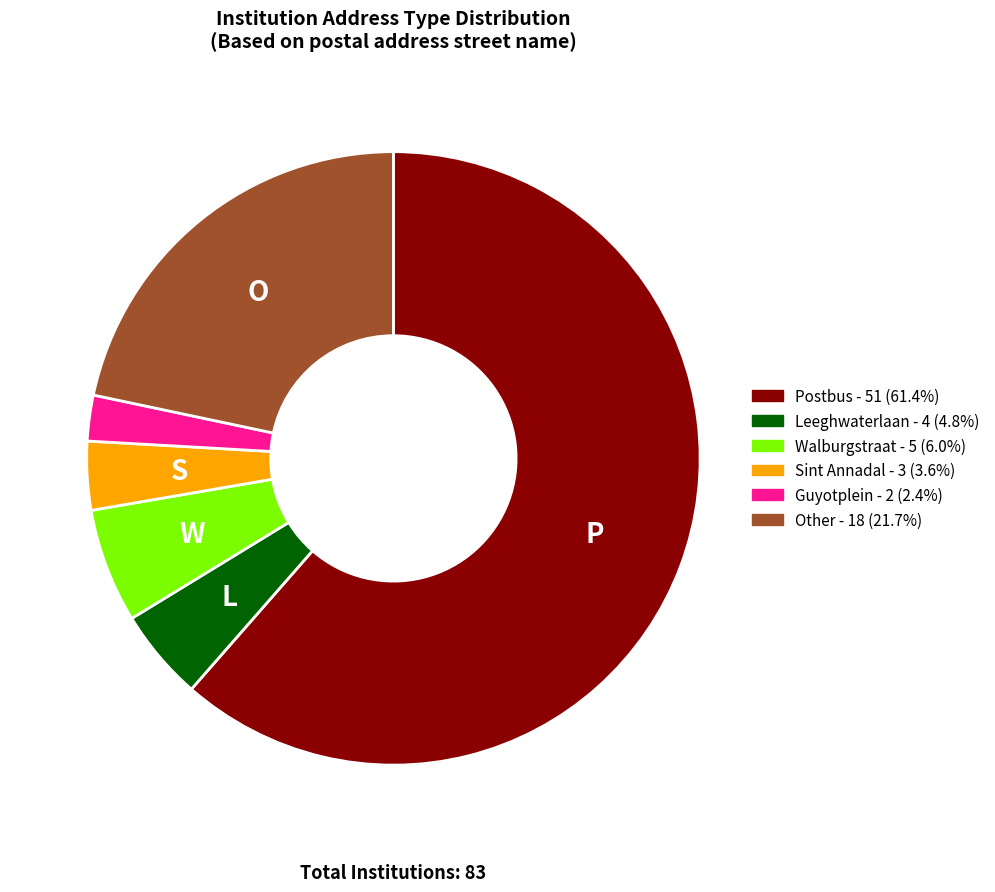

Count the number of slices in the pie.

6